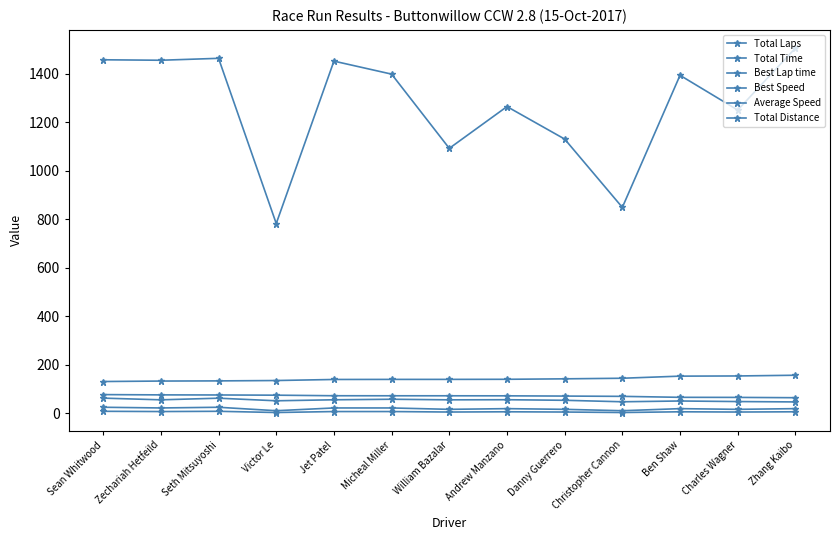

What is the total value across all series at Seth Mitsuyoshi?

1773.0